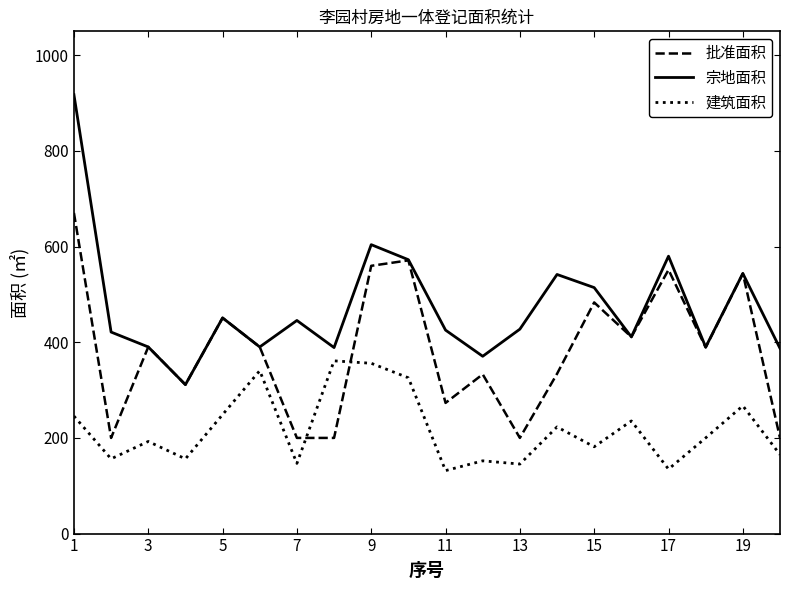

True or false: 建筑面积 and 宗地面积 cross at least once.

False